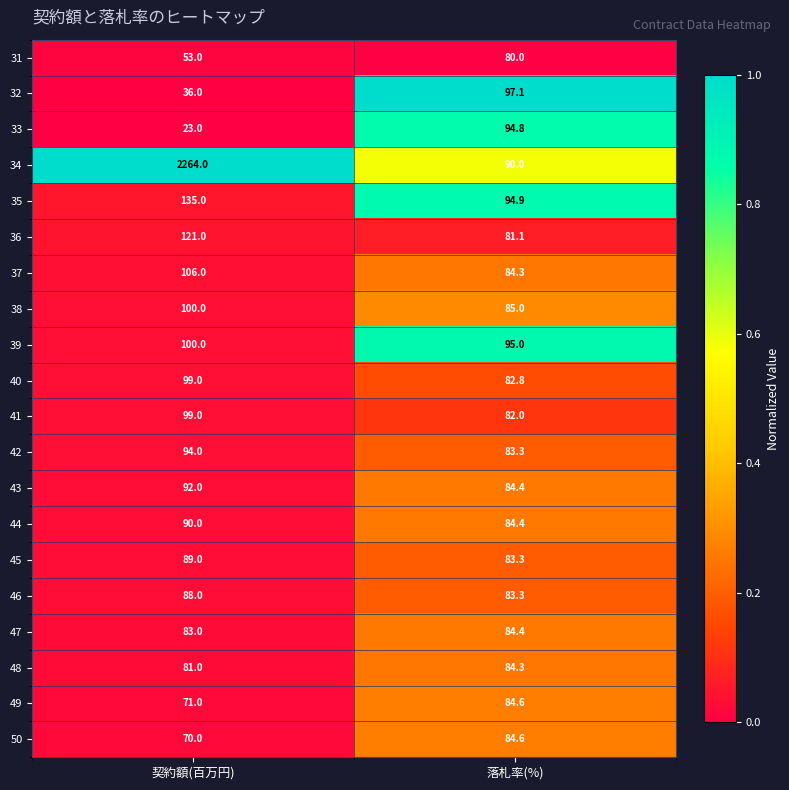

What is the greatest value displayed?

2264.0